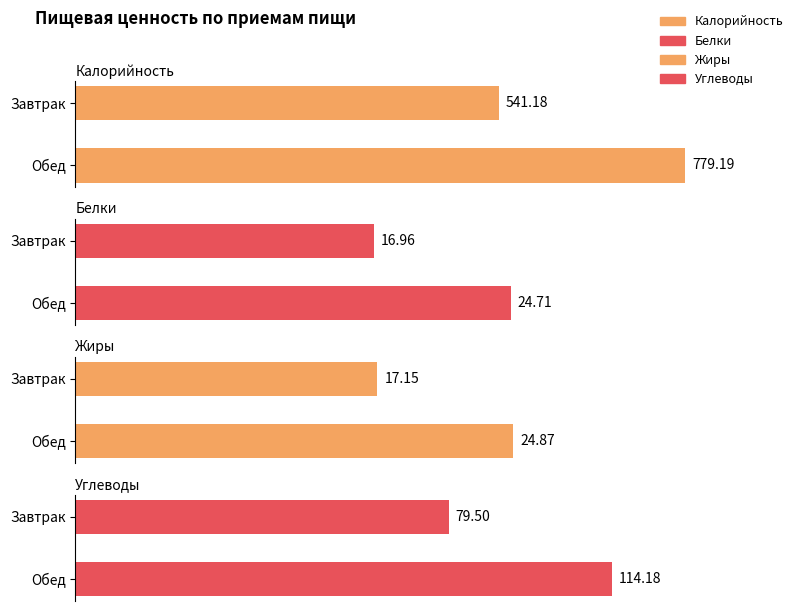

How many values in the Белки series are below 24?

1